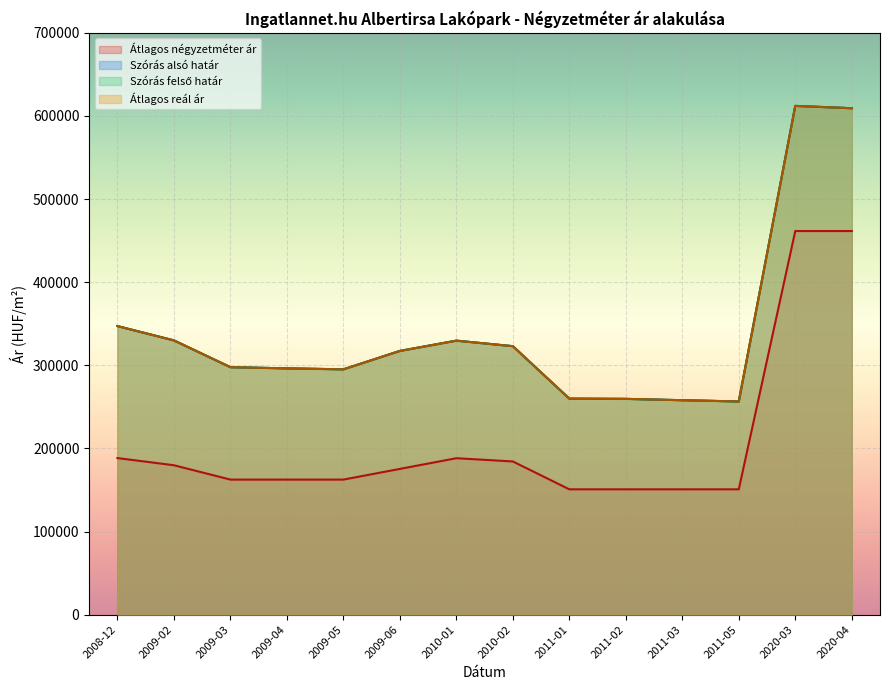

What is the label of the 4th point from the left?

2009-04